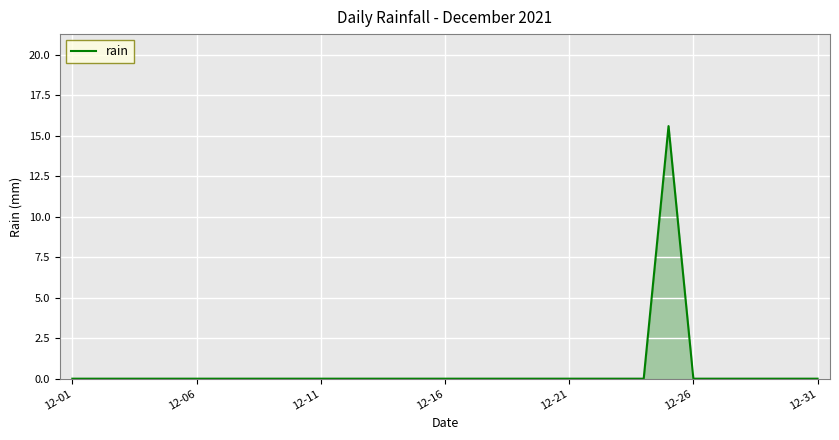

What is the greatest value displayed?

15.6